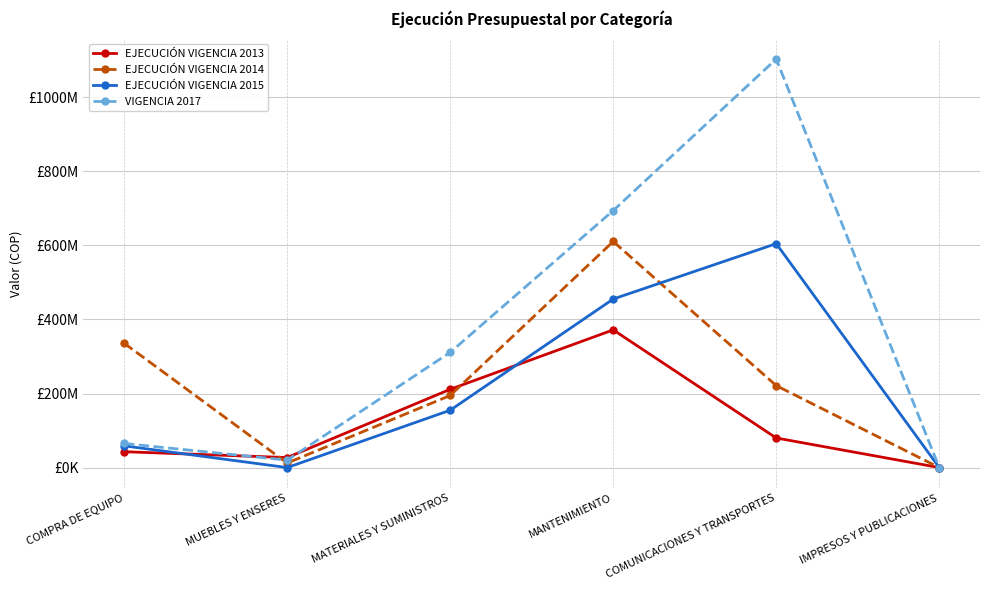

What is the label of the 5th point from the left?

COMUNICACIONES Y TRANSPORTES